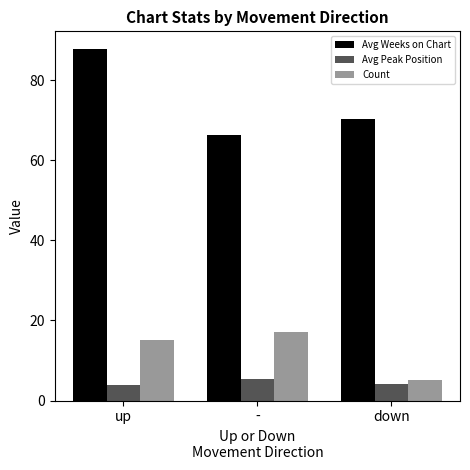

What is the label of the 3rd bar from the right?

up